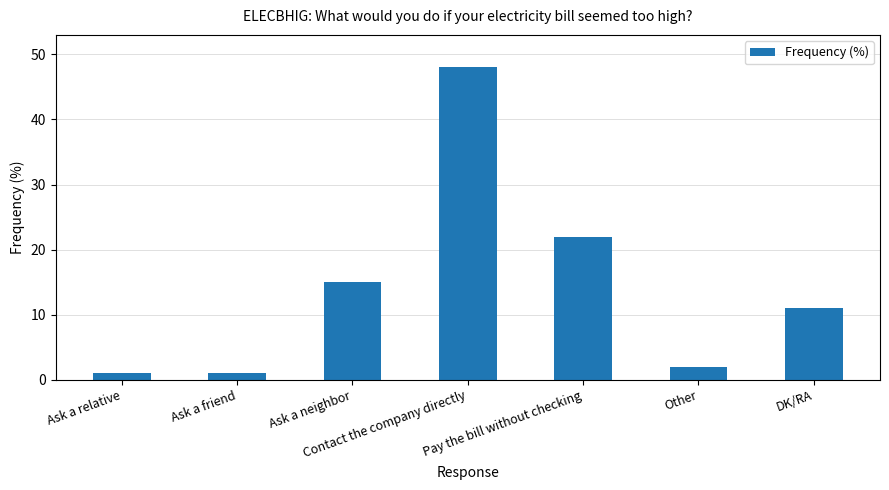

True or false: the data shows 18 at Contact the company directly.

False